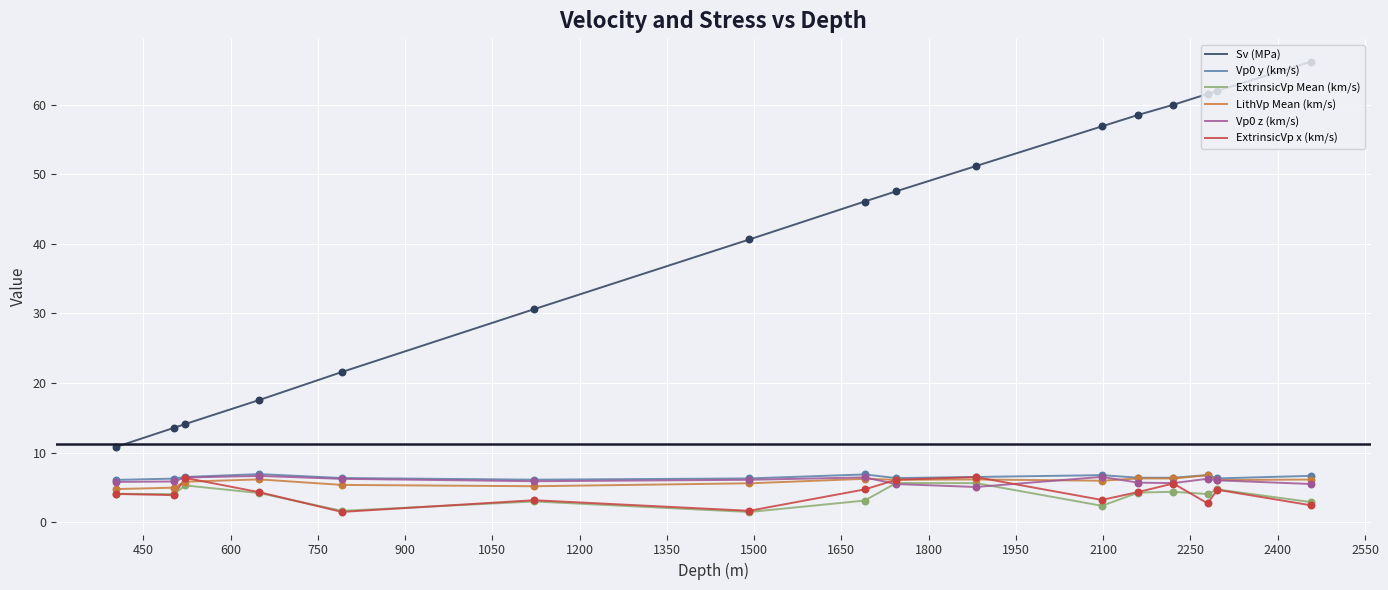

What are all the series names shown in the legend?

Sv (MPa), Vp0 y (km/s), ExtrinsicVp Mean (km/s), LithVp Mean (km/s), Vp0 z (km/s), ExtrinsicVp x (km/s)